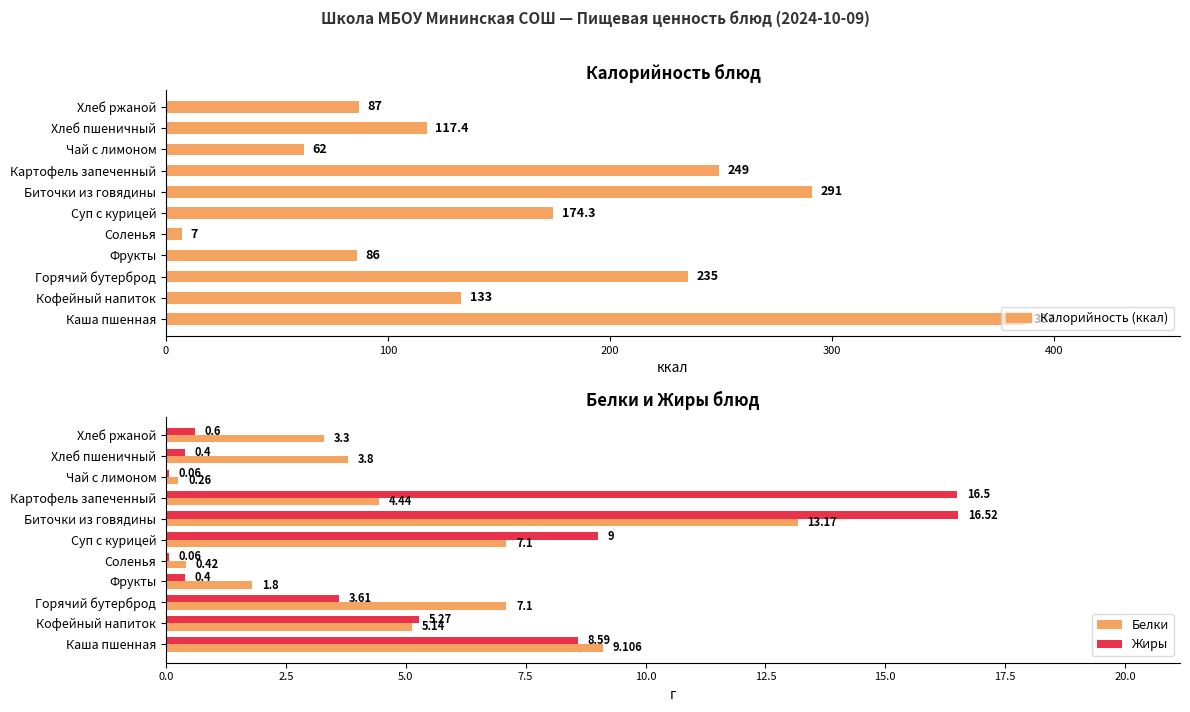

What is the approximate value of Белки at Биточки из говядины?

13.2